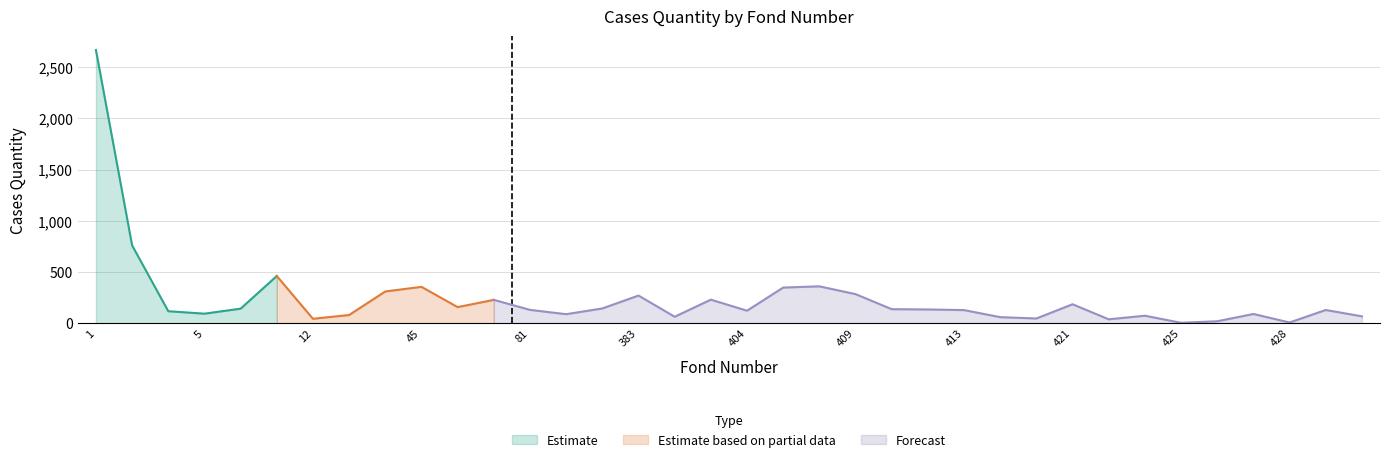

Rank the categories by value from lowest to highest.

425, 428, 426, 422, 12, 416, 414, 393, 430, 423, 26, 380, 427, 5, 4, 404, 413, 429, 81, 412, 411, 6, 382, 50, 421, 79, 403, 383, 409, 44, 406, 45, 408, 7, 2, 1